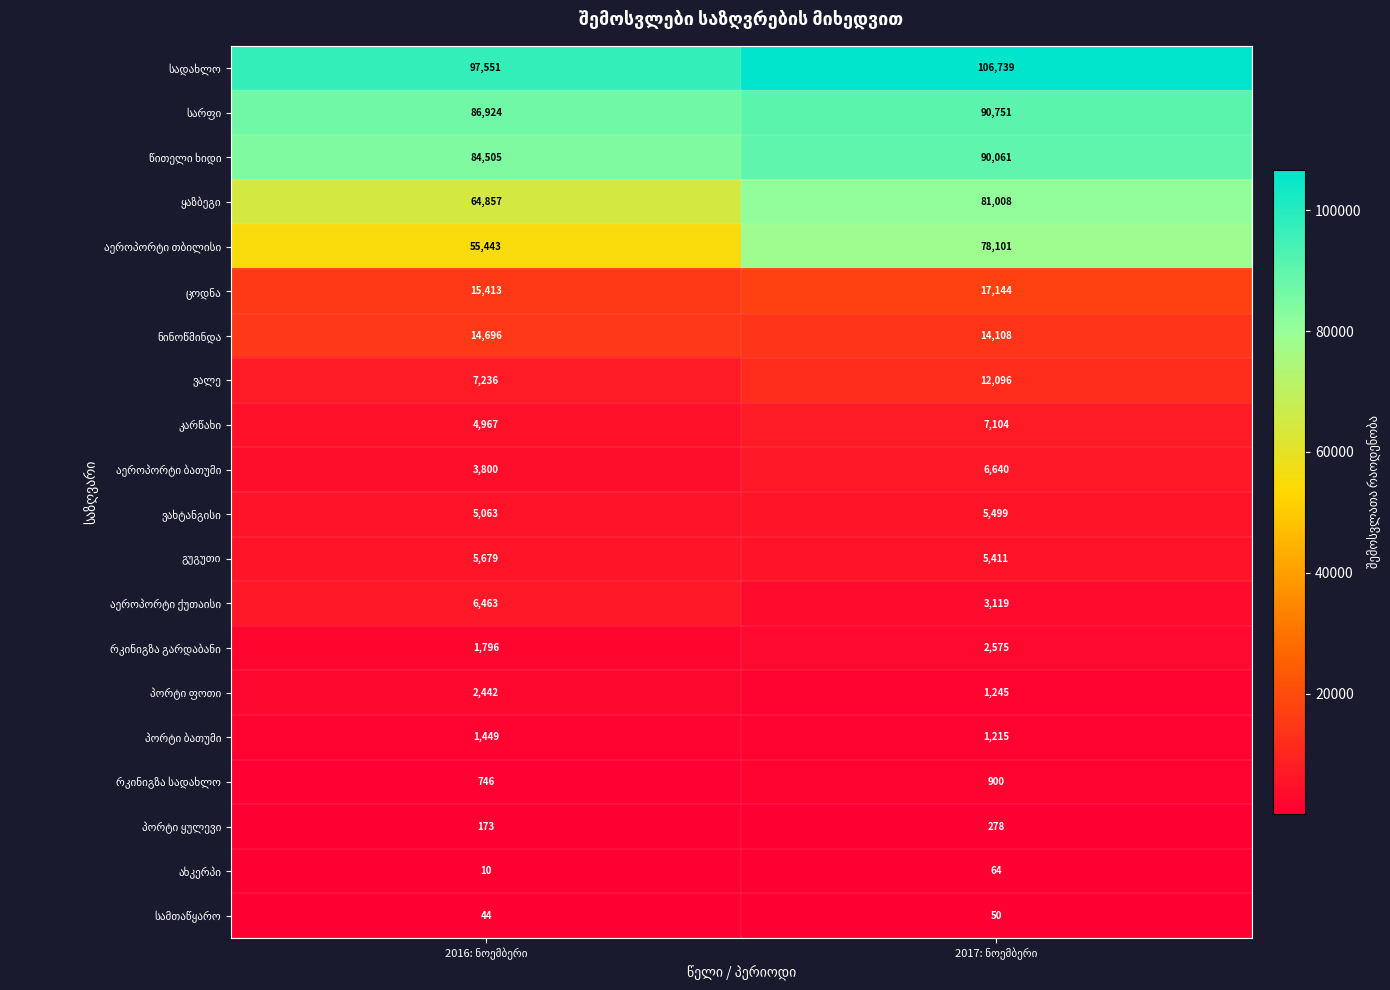

True or false: აეროპორტი ქუთაისი has a value of 9828 at 2016: ნოემბერი.

False